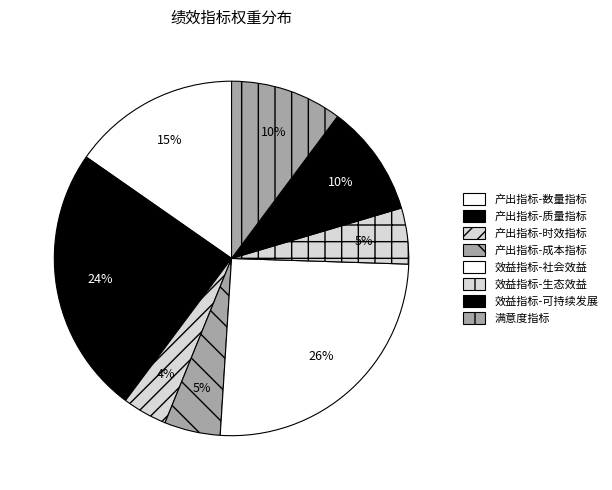

To the nearest percent, what portion does 产出指标-时效指标 represent?

4%